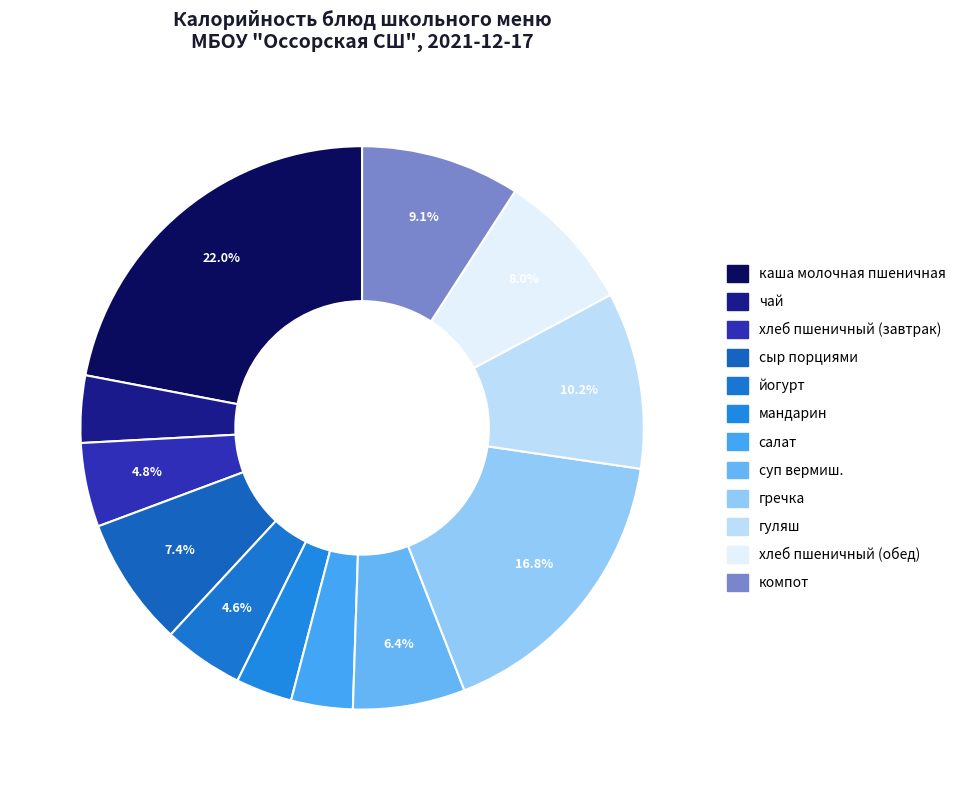

Rank the categories by value from highest to lowest.

каша молочная пшеничная, гречка, гуляш, компот, хлеб пшеничный (обед), сыр порциями, суп вермиш., хлеб пшеничный (завтрак), йогурт, чай, салат, мандарин